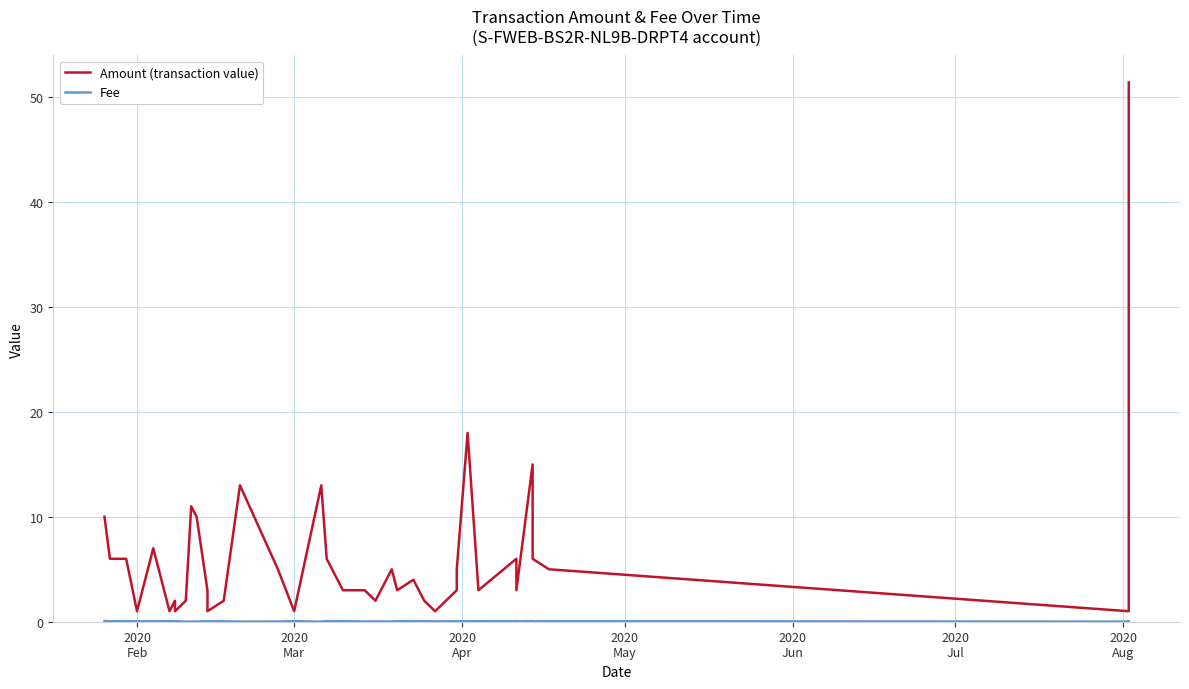

List the series in order of their peak value, highest first.

Amount (transaction value), Fee